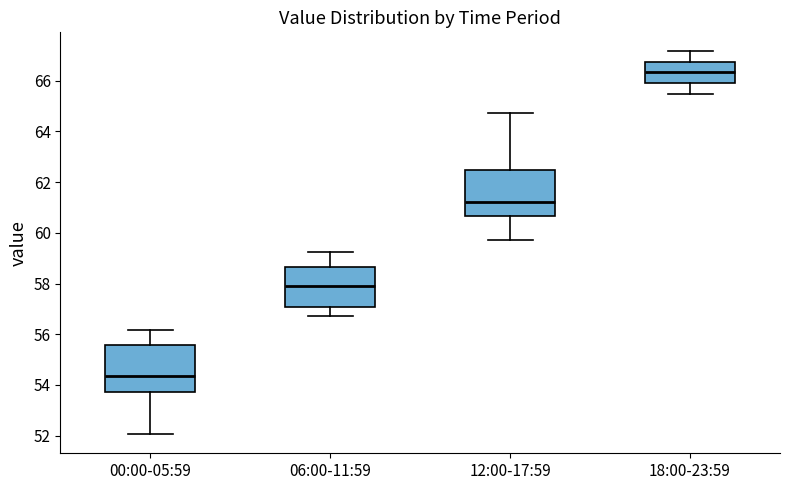

Reading left to right, transcribe this box plot: for each box, give where its median line is, the range the box spans, and where its two whiskers end, as read against the y-axis. The values are not printed on the chart, so give them approximately, as read against the axis.

00:00-05:59: median 54.4, box 53.8 to 55.6, whiskers 52.0 to 56.2
06:00-11:59: median 58.0, box 57.0 to 58.6, whiskers 56.8 to 59.2
12:00-17:59: median 61.2, box 60.6 to 62.4, whiskers 59.8 to 64.8
18:00-23:59: median 66.4, box 65.8 to 66.8, whiskers 65.4 to 67.2